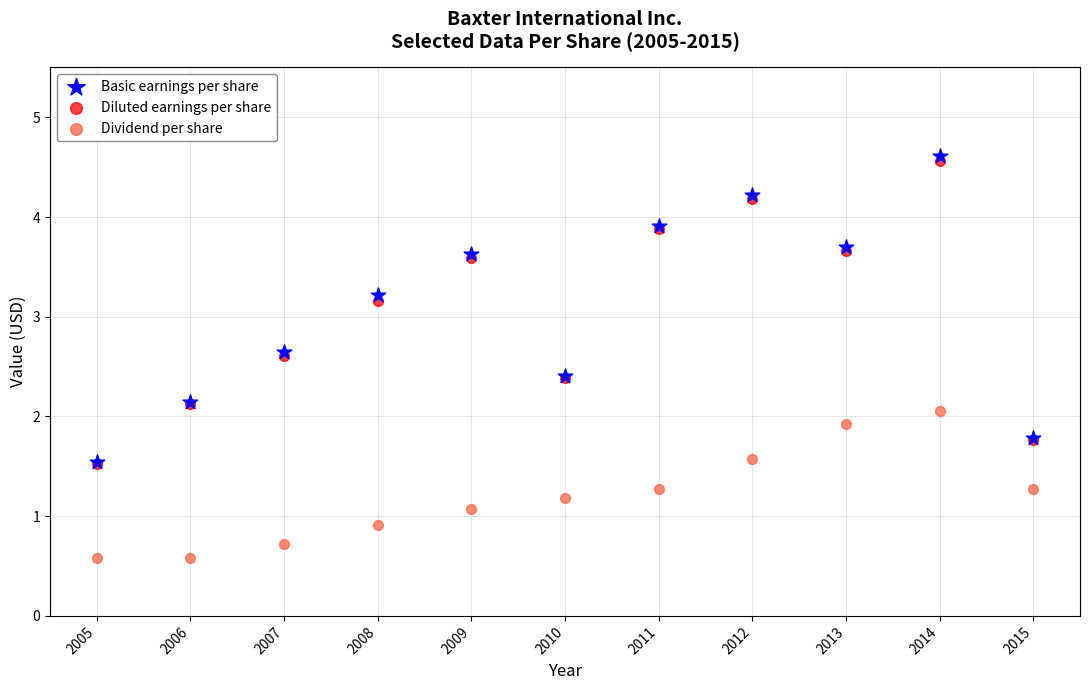

In the Diluted earnings per share series, what Y value is closest to 3?

3.2